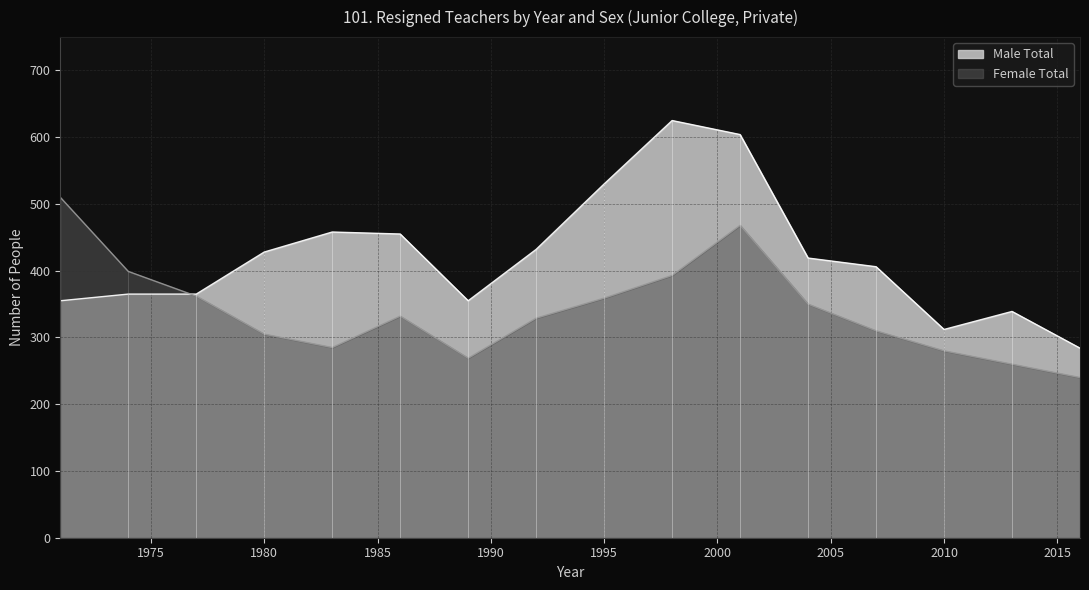

How many data points in Male Total are above 419?

7